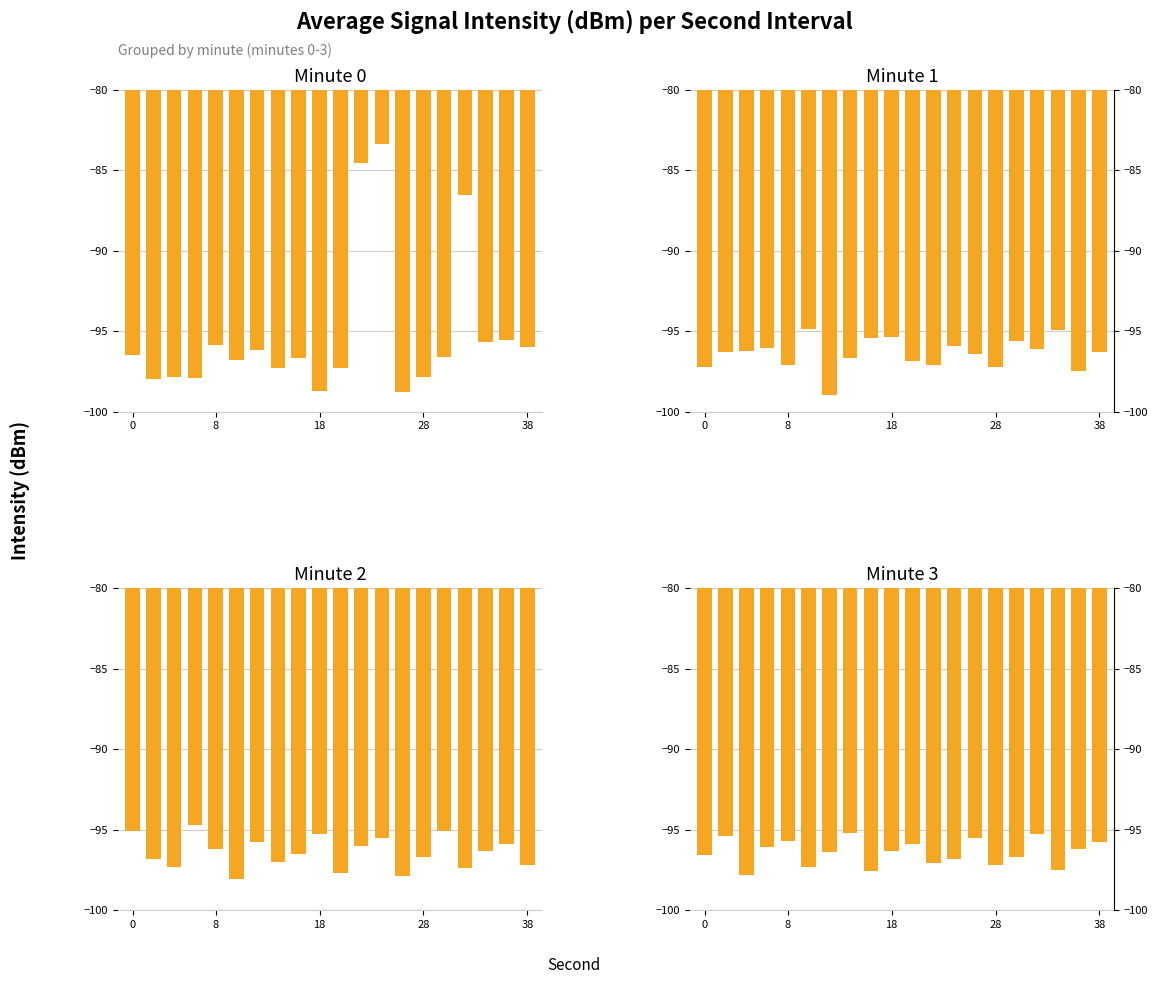

Are the bars horizontal?

No